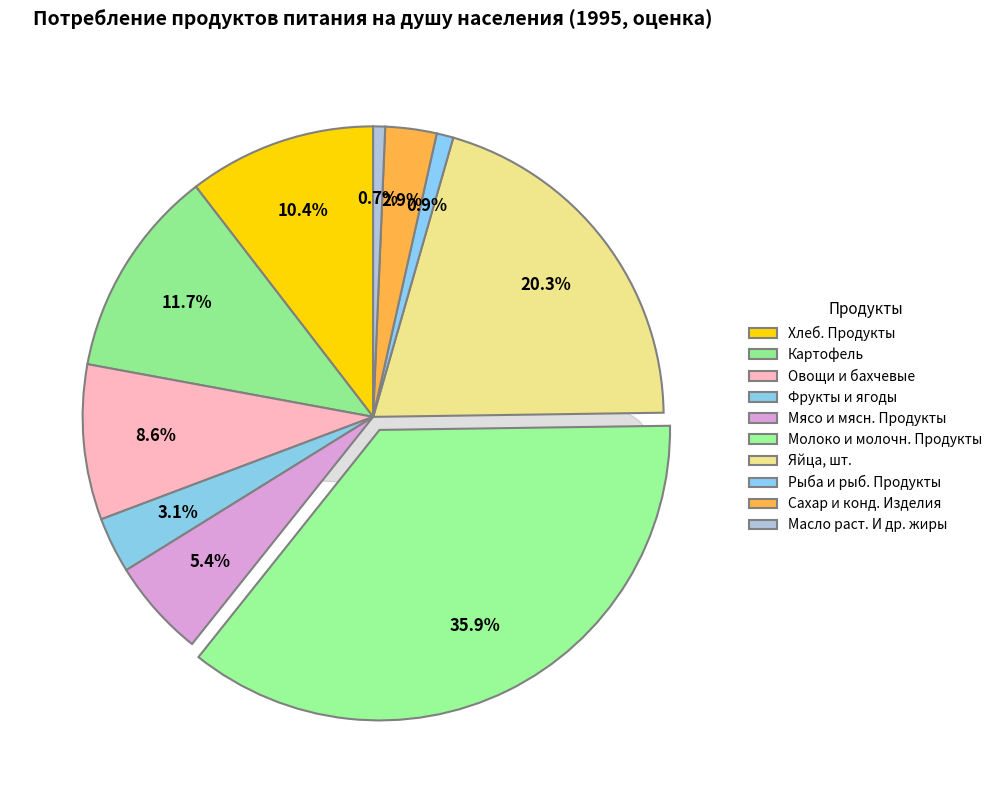

Does any single category account for the majority?

No